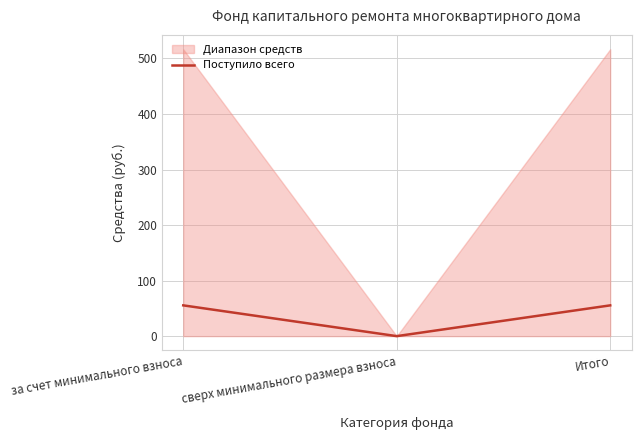

What is the label of the 2nd point from the left?

сверх минимального размера взноса